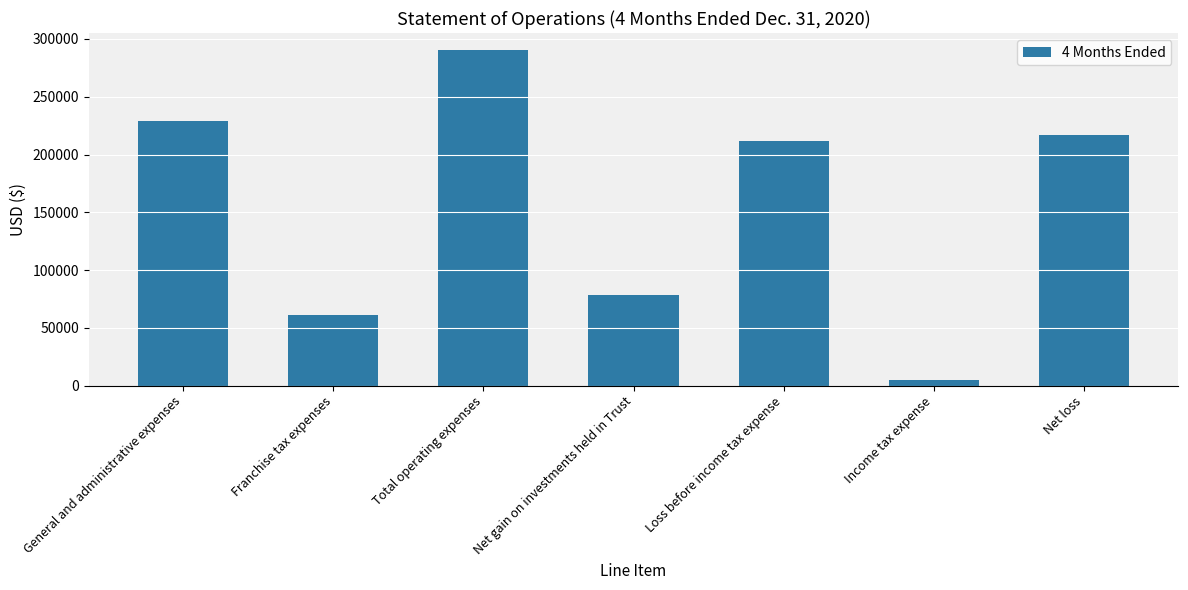

How many values are below 212119?

3